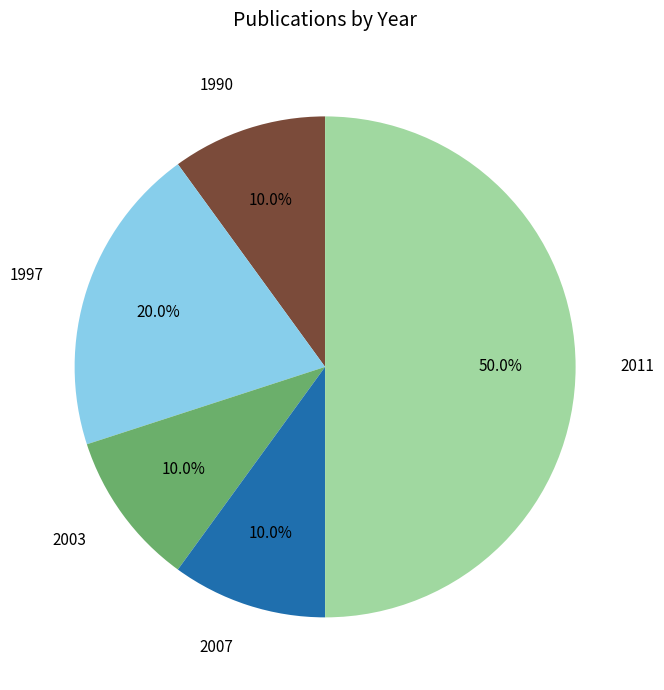

How much of the chart is everything except 2007?

90.0%